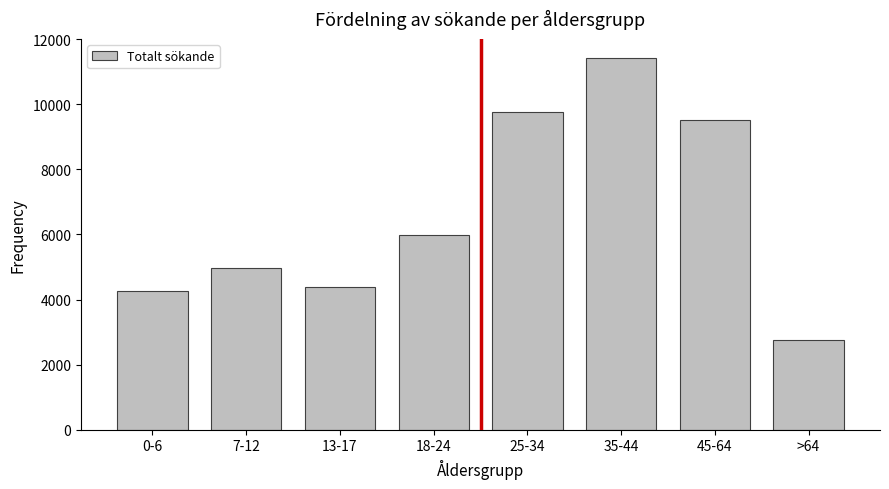

Reading left to right, extract all data points from this chart.

4271	4973	4398	5970	9777	11434	9501	2765